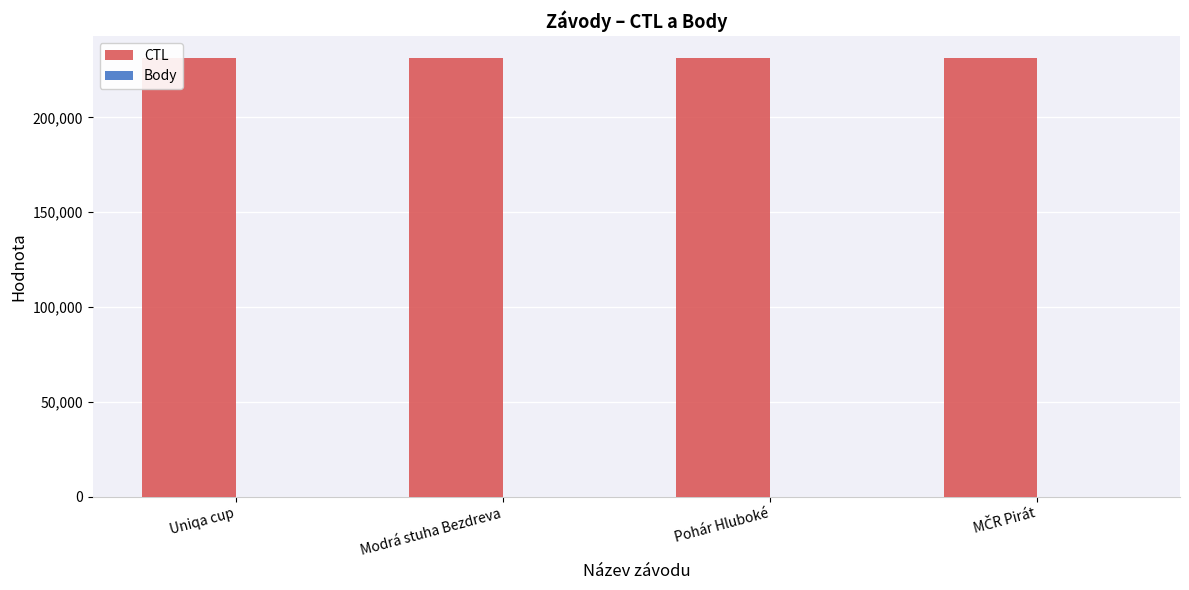

What is the maximum value for CTL?

231315